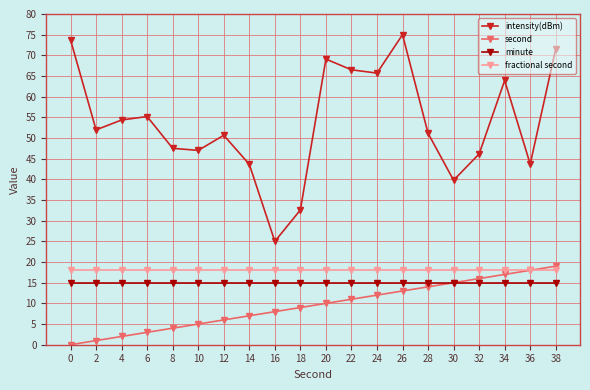

True or false: minute and intensity(dBm) cross at least once.

False